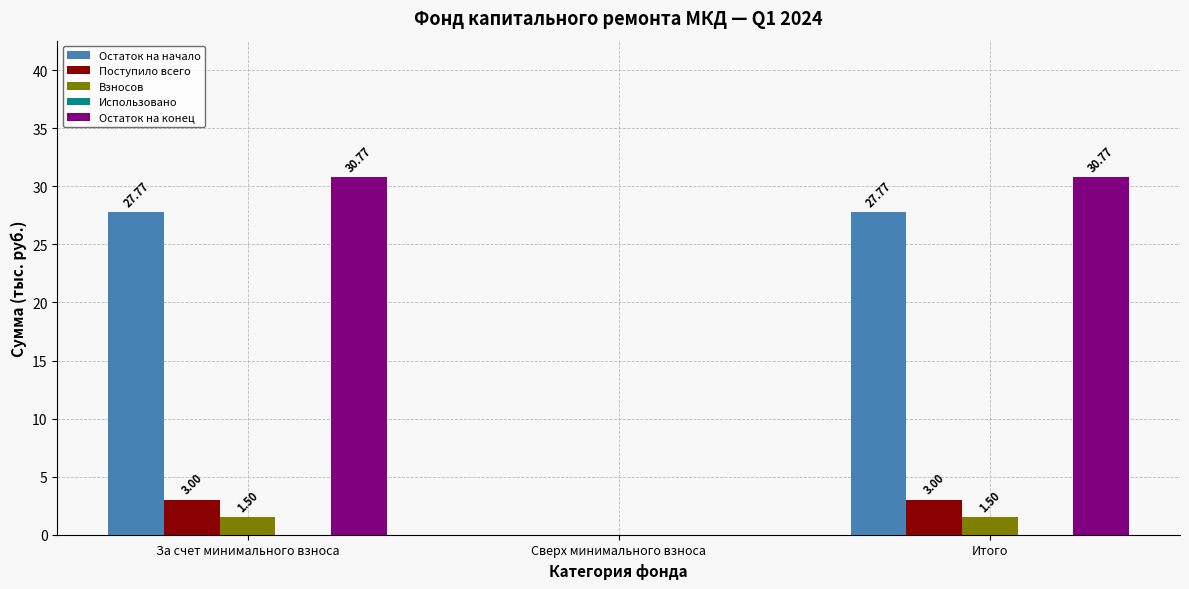

How many groups of bars are there?

3